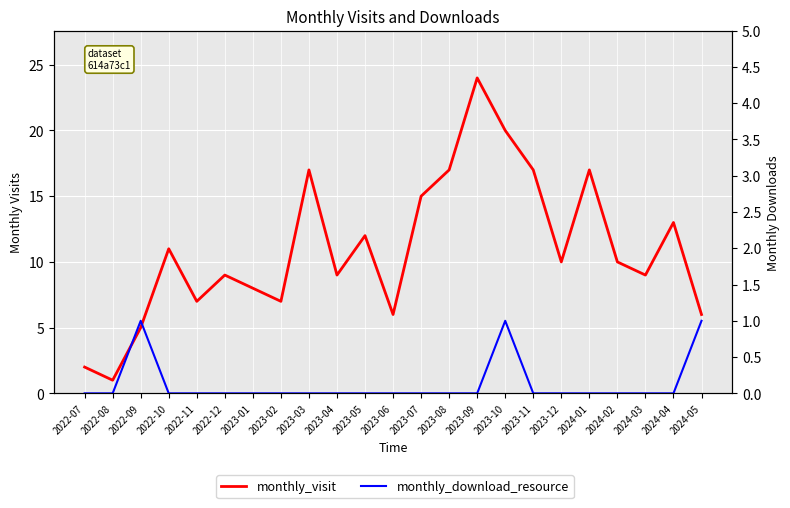

What is the spread (max minus min) of values at 2024-03?

9